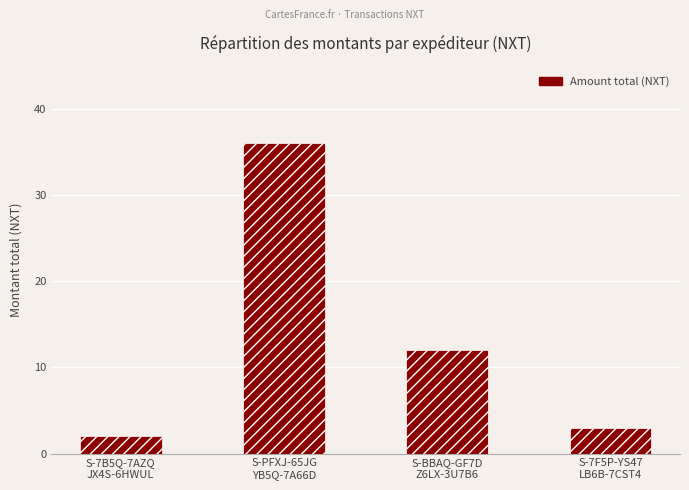

What is the sum of the values at S-PFXJ-65JG
YB5Q-7A66D and S-7F5P-YS47
LB6B-7CST4?

39